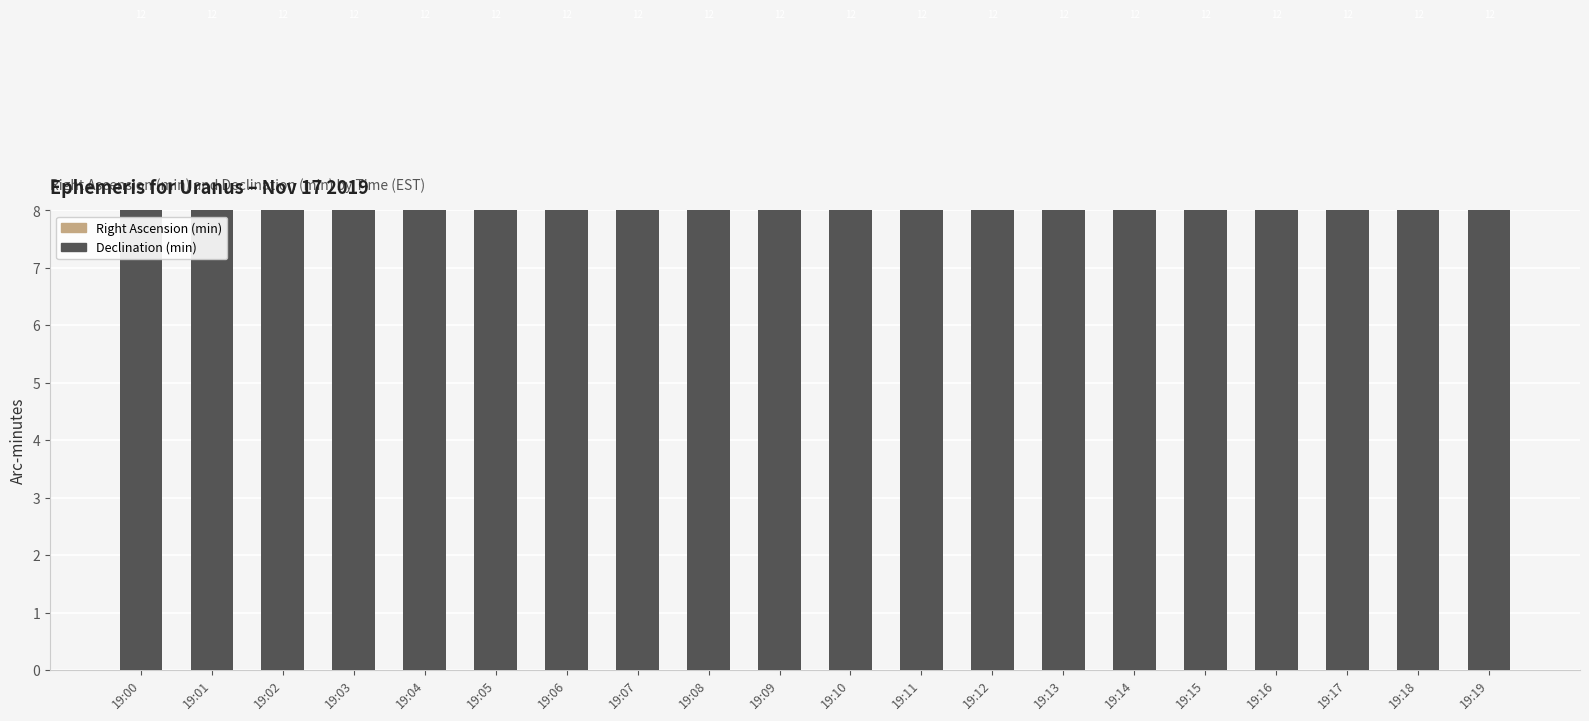

Which category has the highest value in the Right Ascension (min) series?

19:00